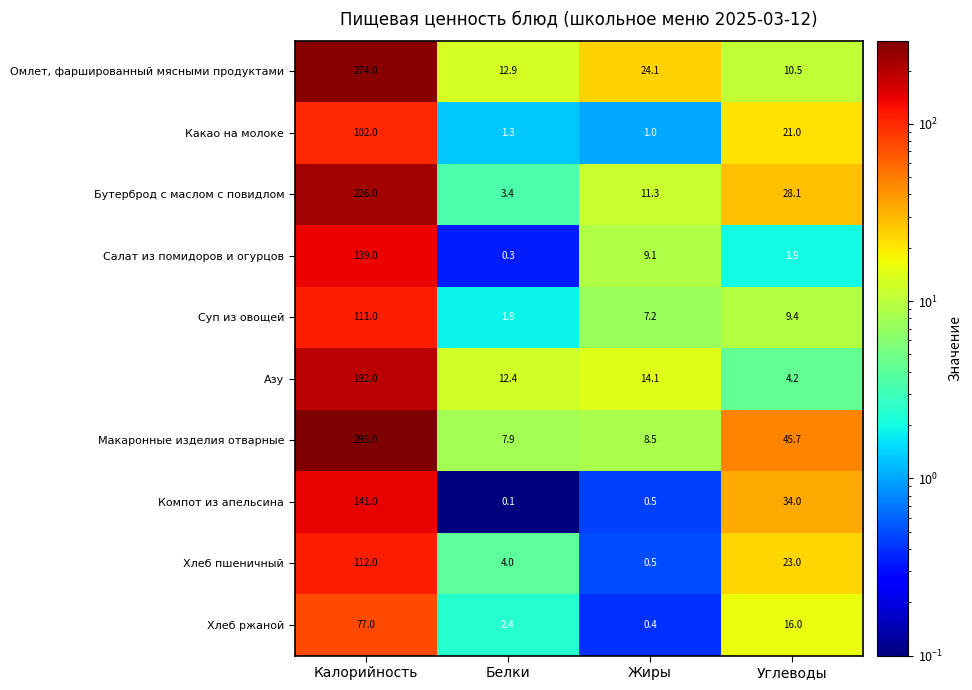

What is the approximate value of Макаронные изделия отварные at Углеводы?

45.7